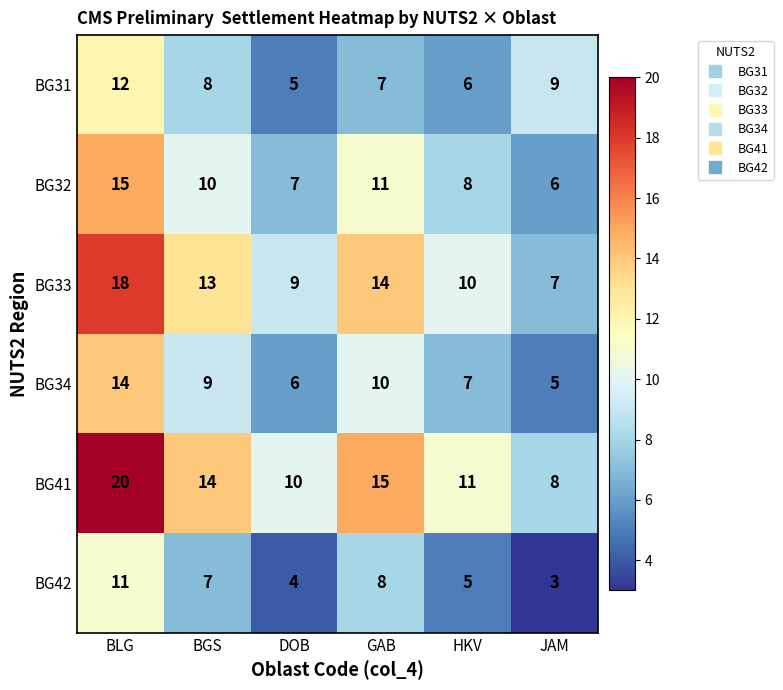

What is the difference between the highest and lowest values at BGS?

7